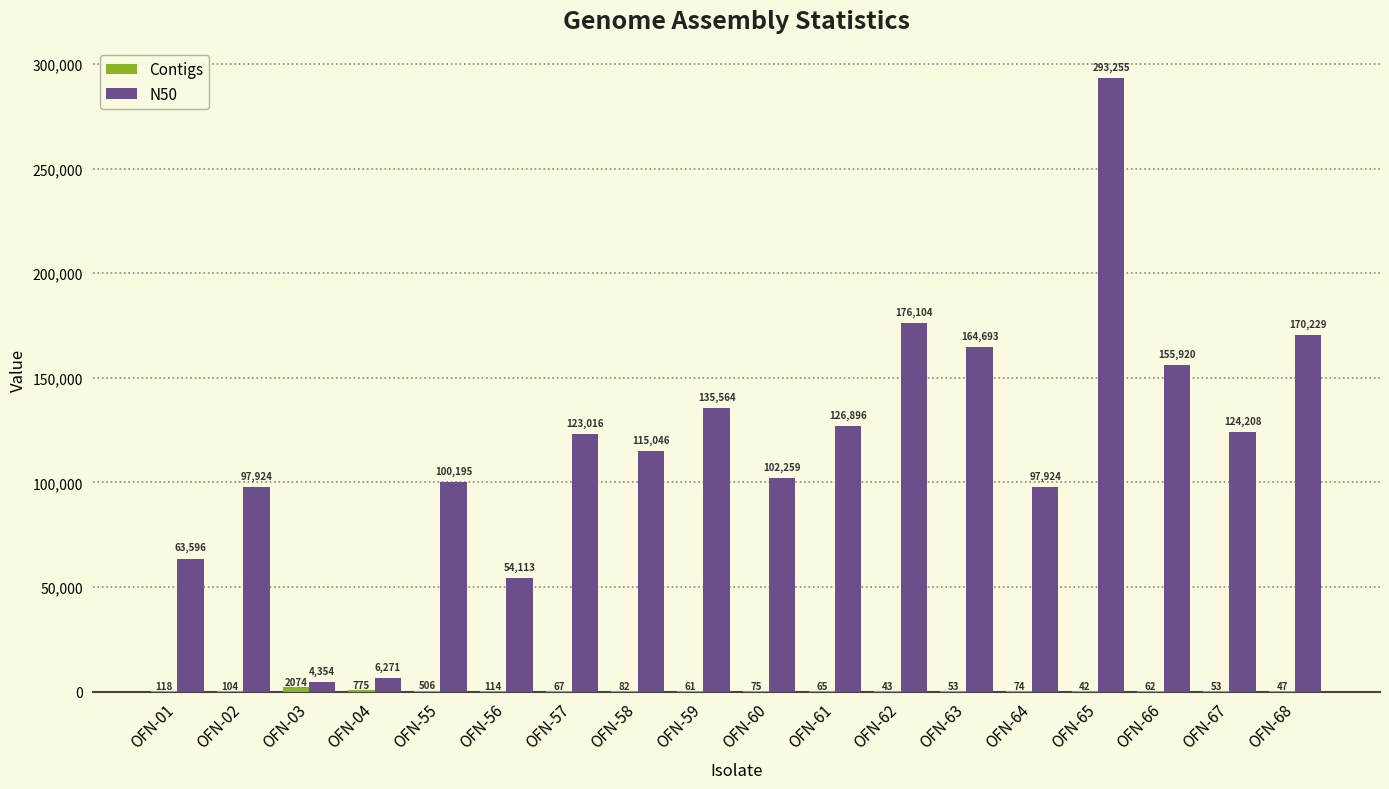

Between OFN-59 and OFN-60, which series saw the biggest shift?

N50